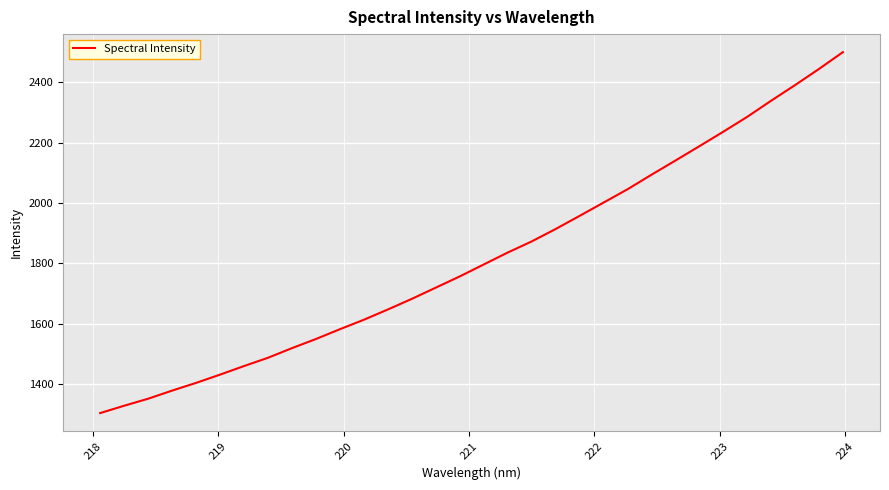

What is the difference between the maximum and minimum values?

1196.6